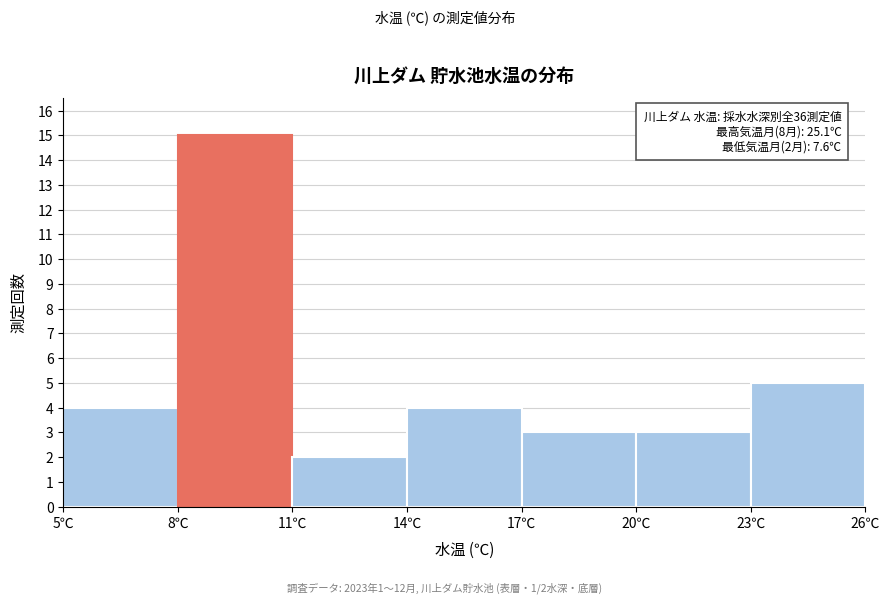

Which range on the x-axis has the tallest bar?

8 to 11